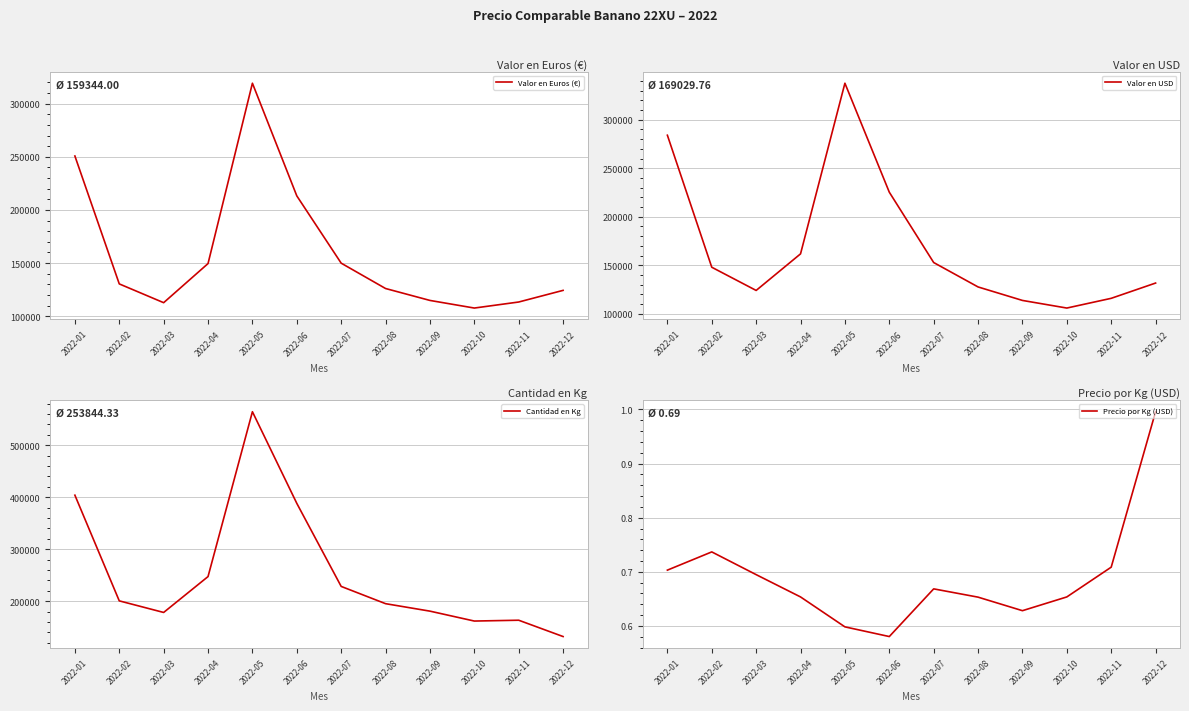

At which category does the chart reach its peak across all series?

2022-05